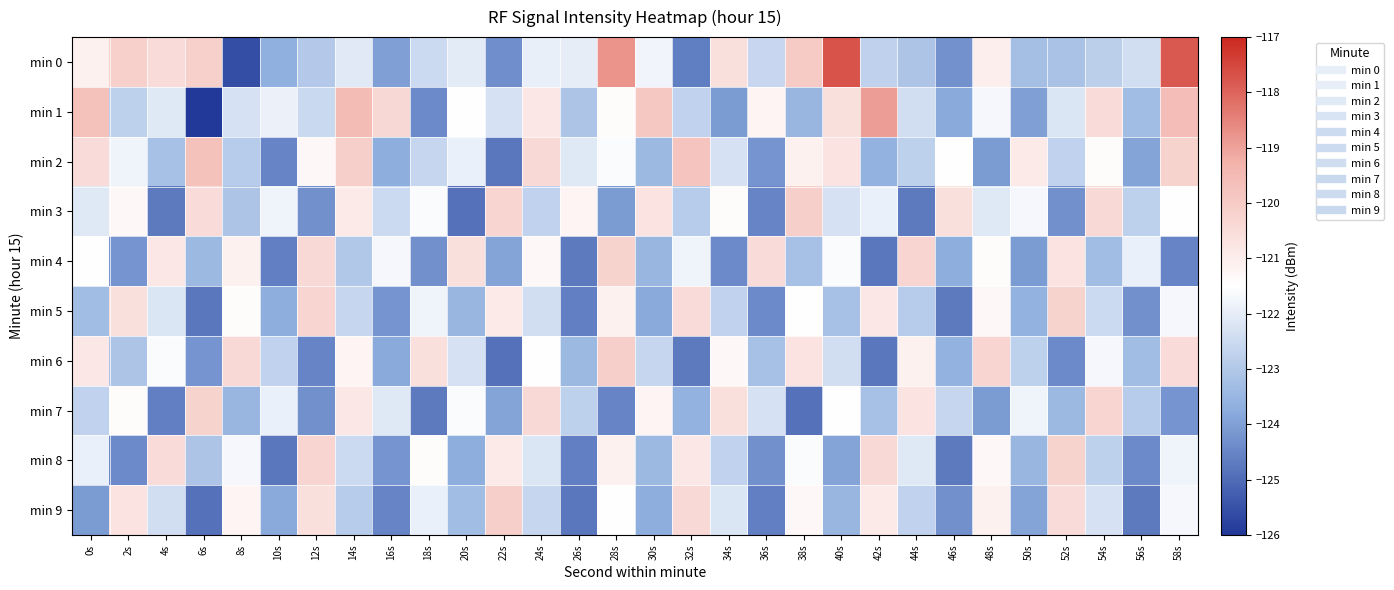

Which series has the largest range (max minus min)?

min 0